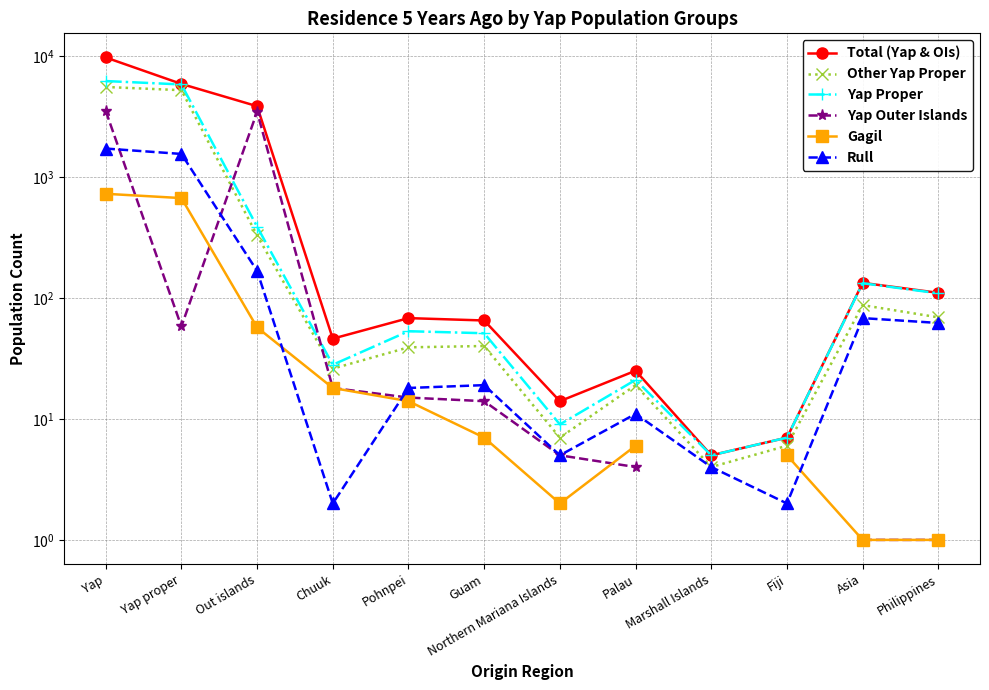

Where does the Other Yap Proper series first go above 40?

Yap